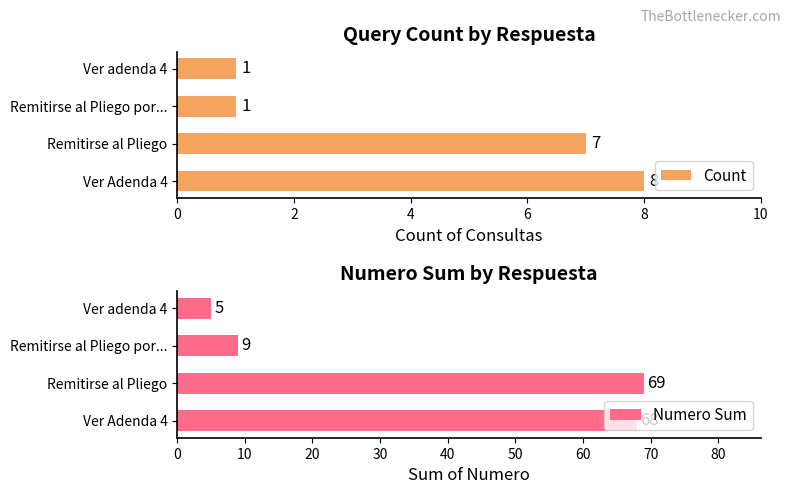

What is the difference between the Count values at 2 and 4?

6